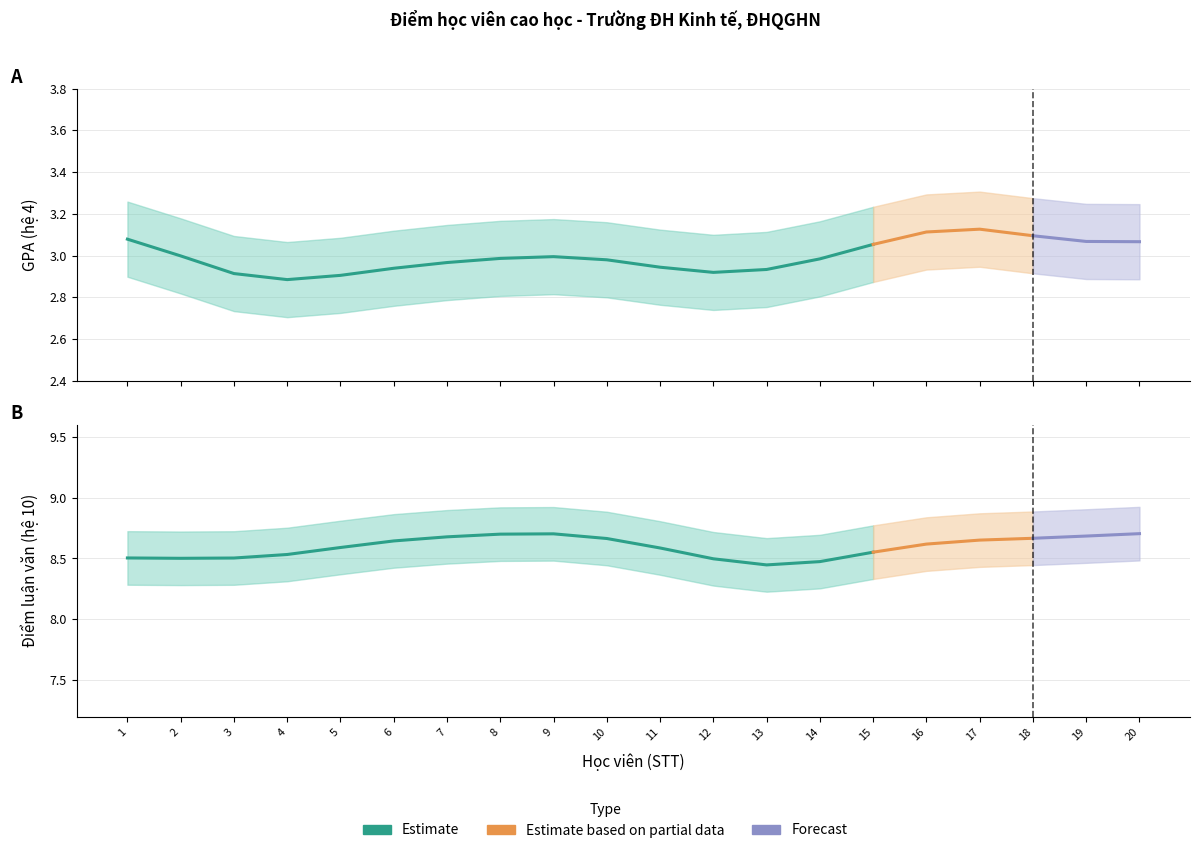

True or false: GPA (hệ 4) has a value of 1.7 at 17.

False